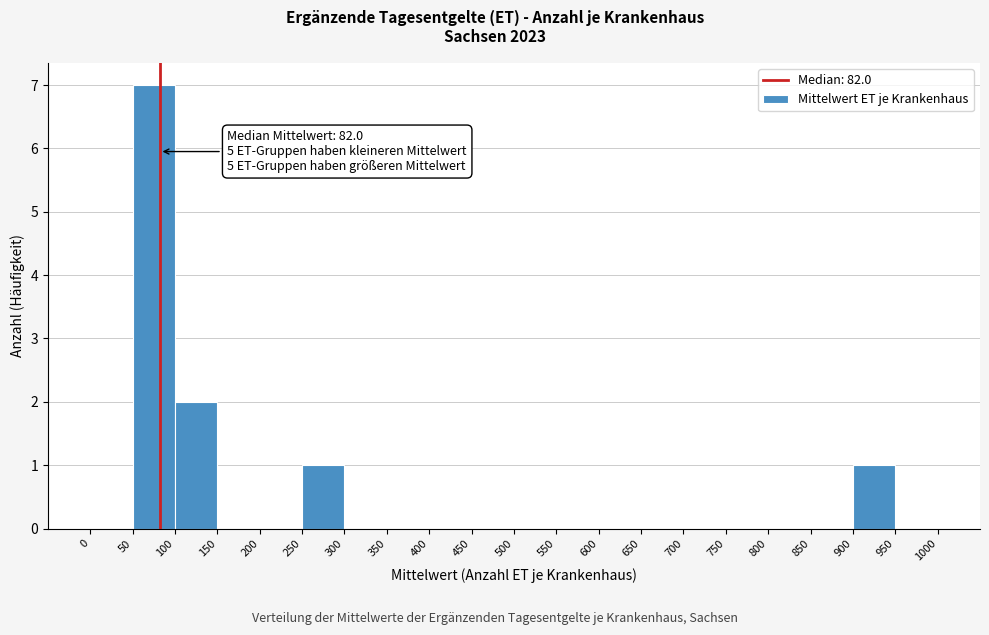

Which range on the x-axis has the tallest bar?

50 to 100